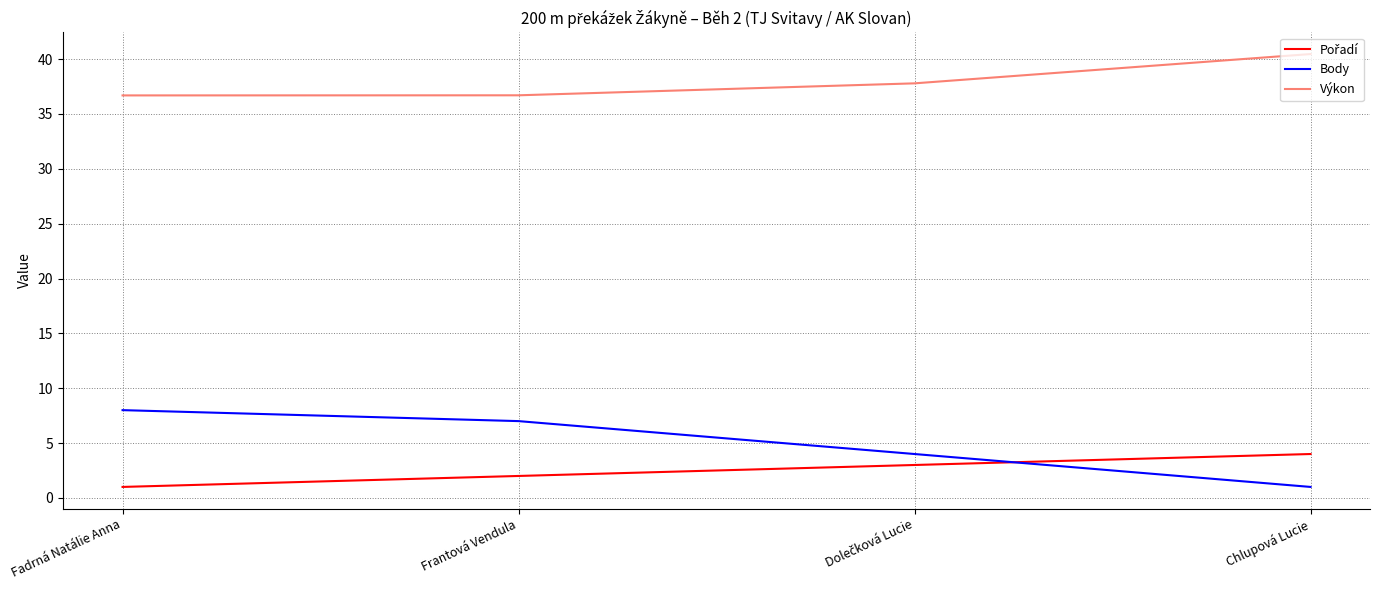

Which series has the largest range (max minus min)?

Body